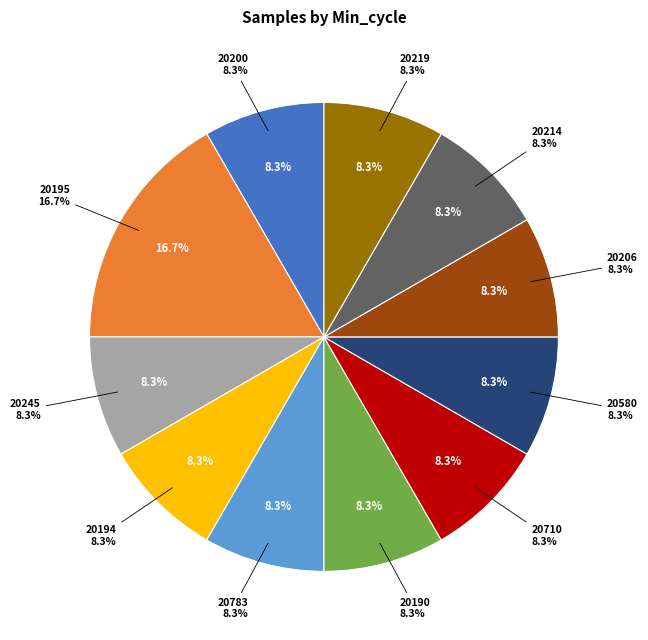

The 20194 slice represents 17% of the pie. True or false?

False